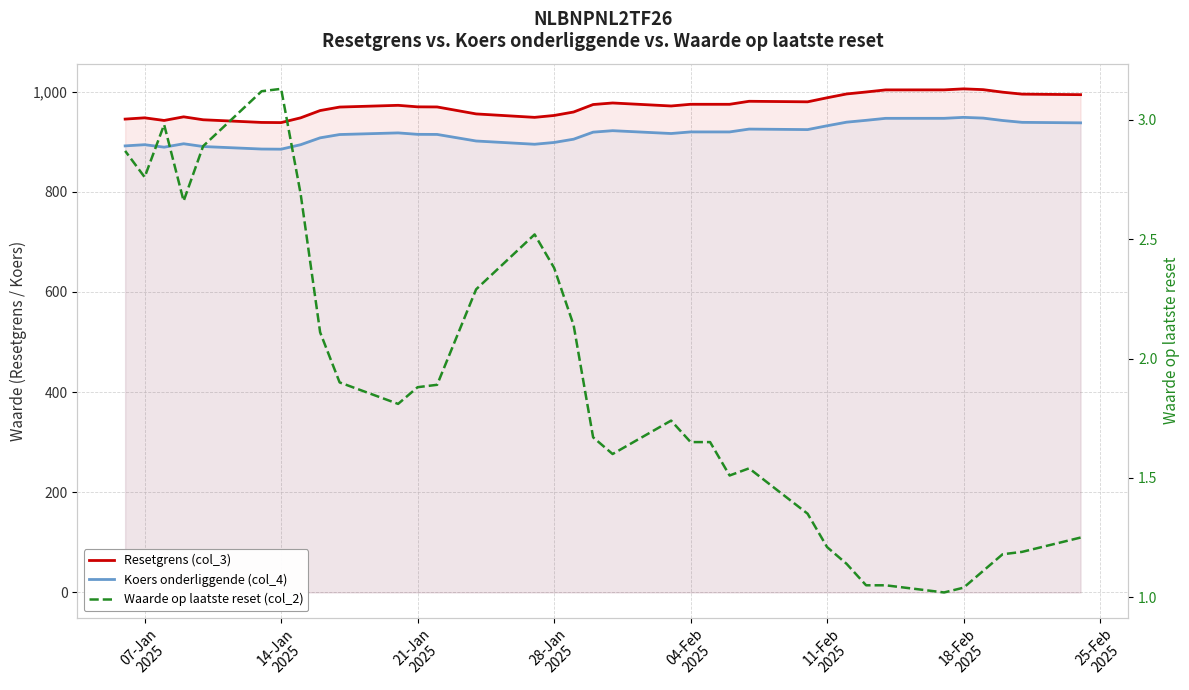

Count the number of categories in the chart.

35